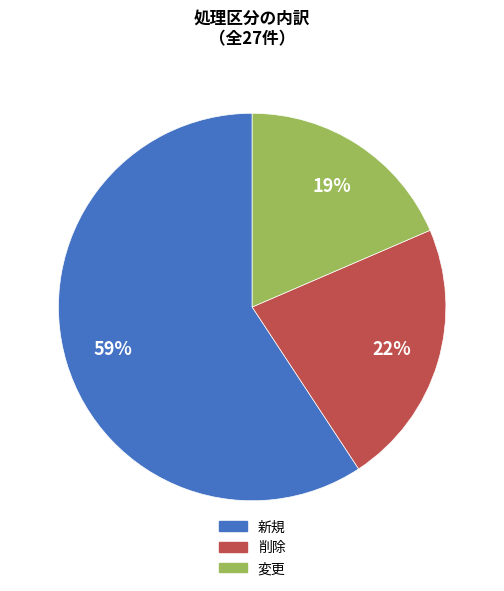

How many segments does this pie chart have?

3